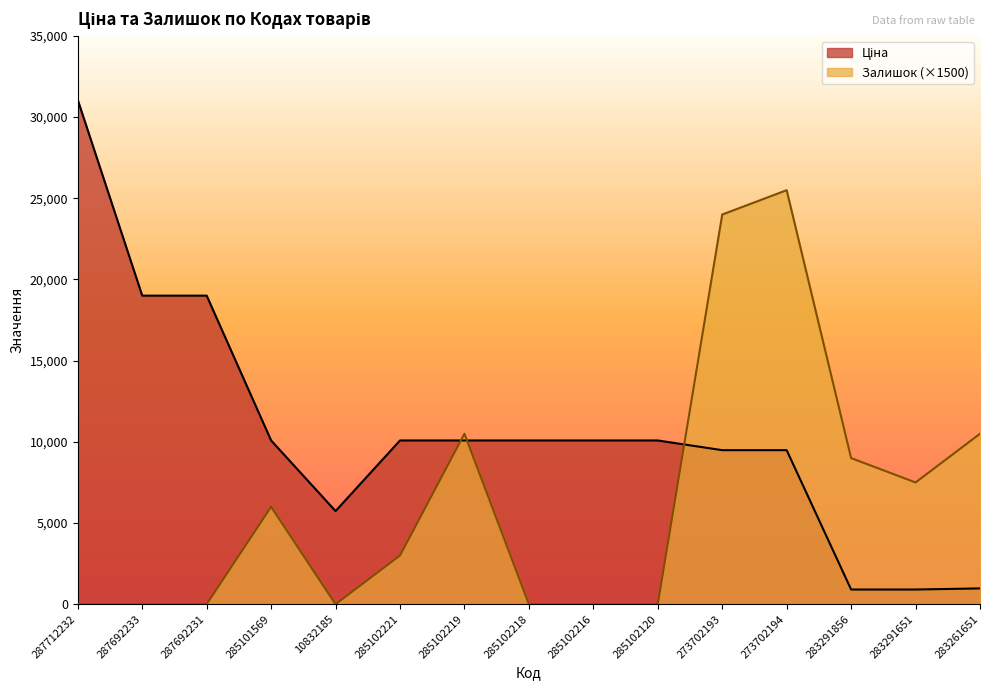

What is the label of the 4th point from the left?

285101569